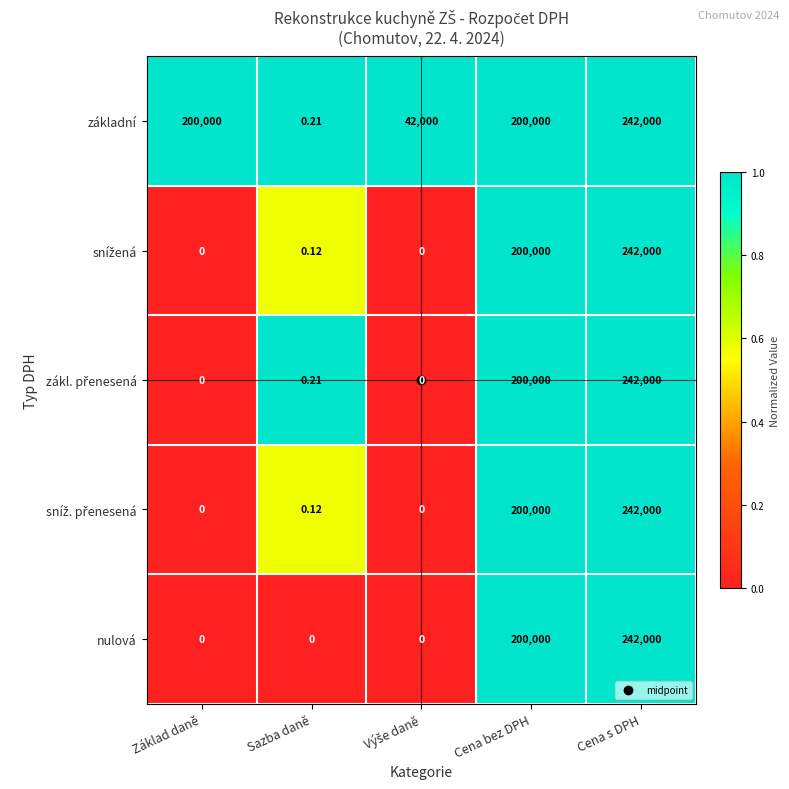

How many data points does each series have?

5